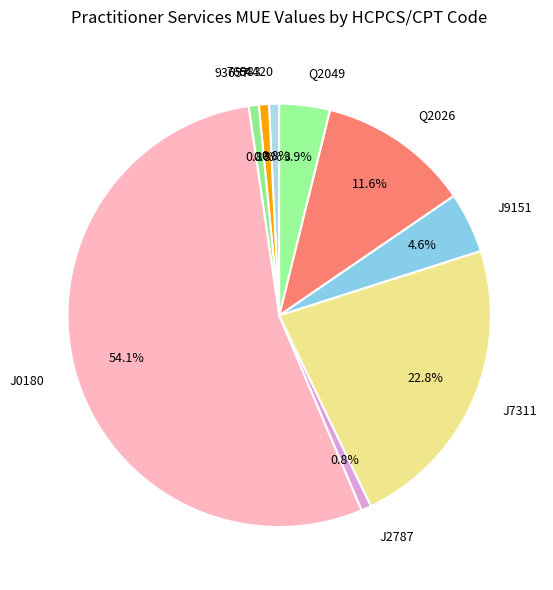

Which category has the biggest portion of the pie?

J0180